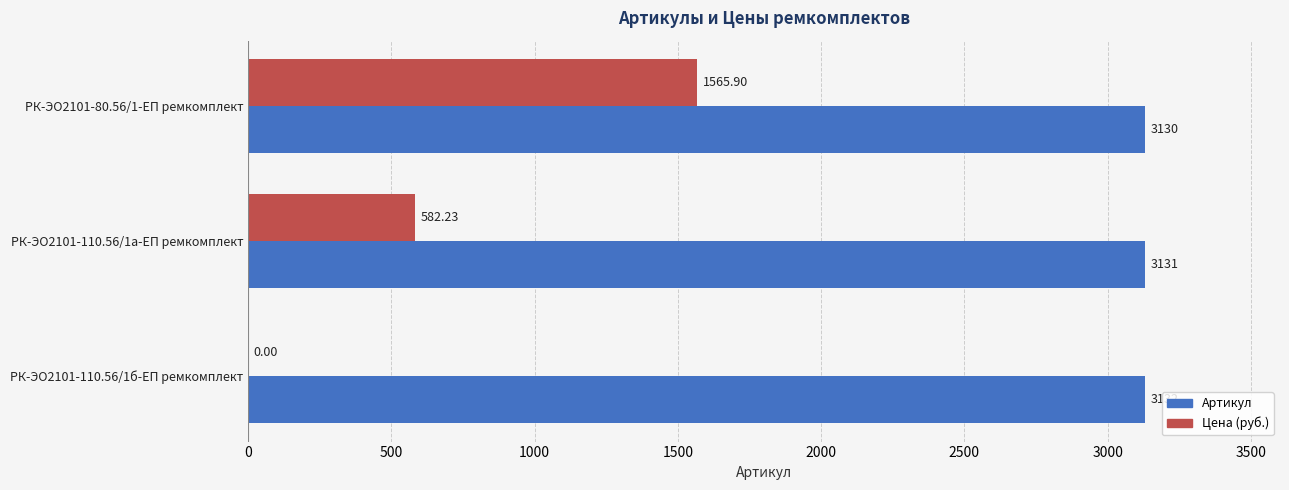

How many values in Цена (руб.) are above zero?

2